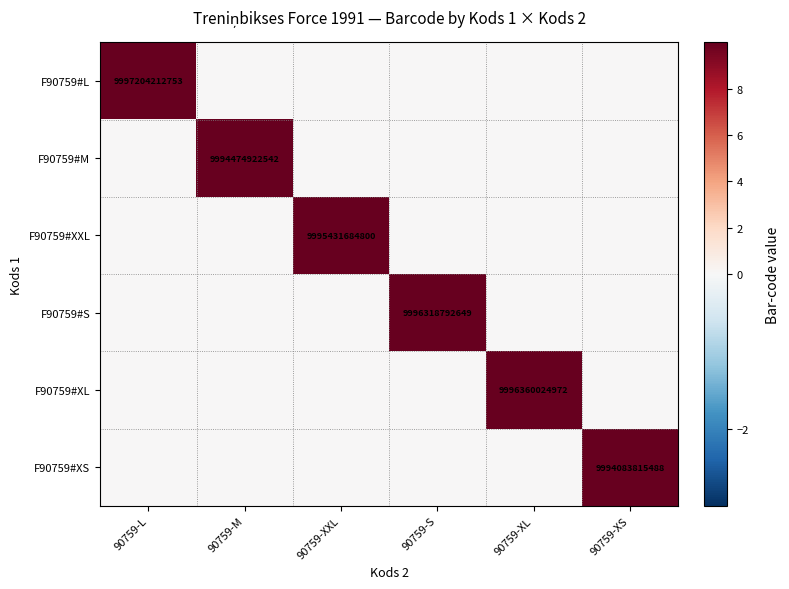

Between 90759-XXL and 90759-XS, which series saw the biggest shift?

F90759#XXL